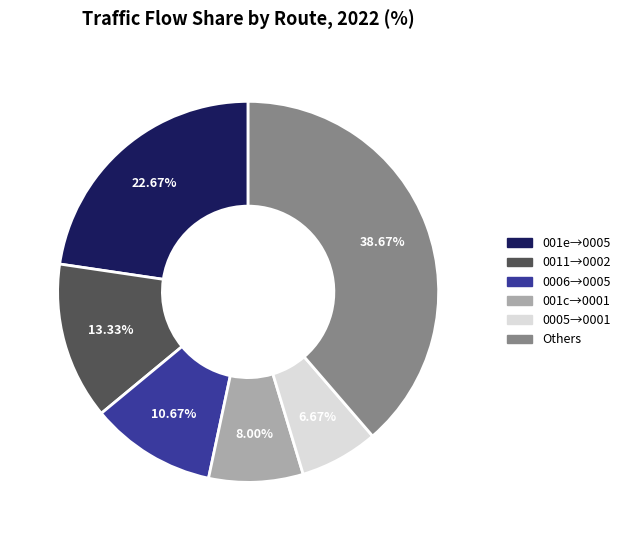

Is there any slice that represents more than half of the pie?

No